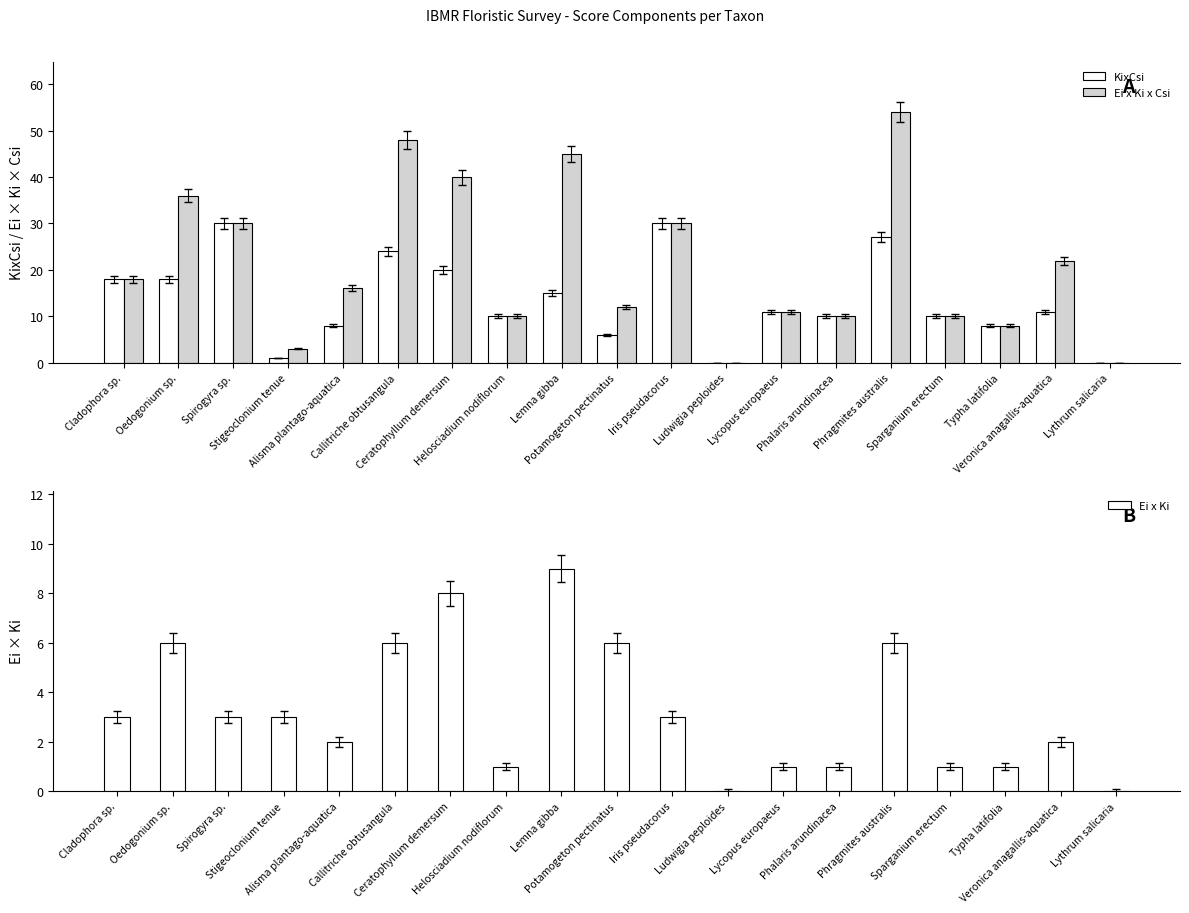

Which label corresponds to the smallest value in the chart?

Ludwigia peploides